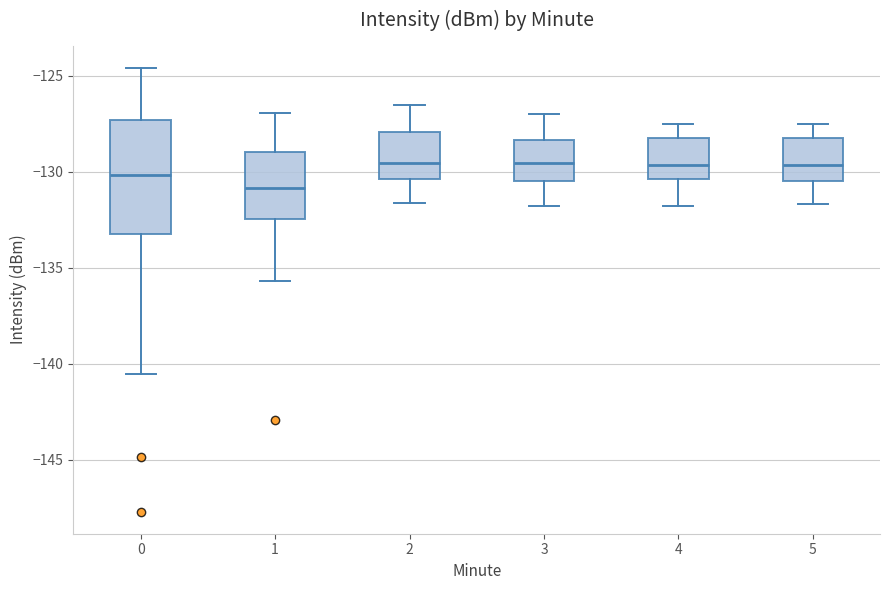

Where does the median line of the box at x = 4 sit on the y-axis? The values are not printed on the chart, so give them approximately, as read against the axis.

-129.5